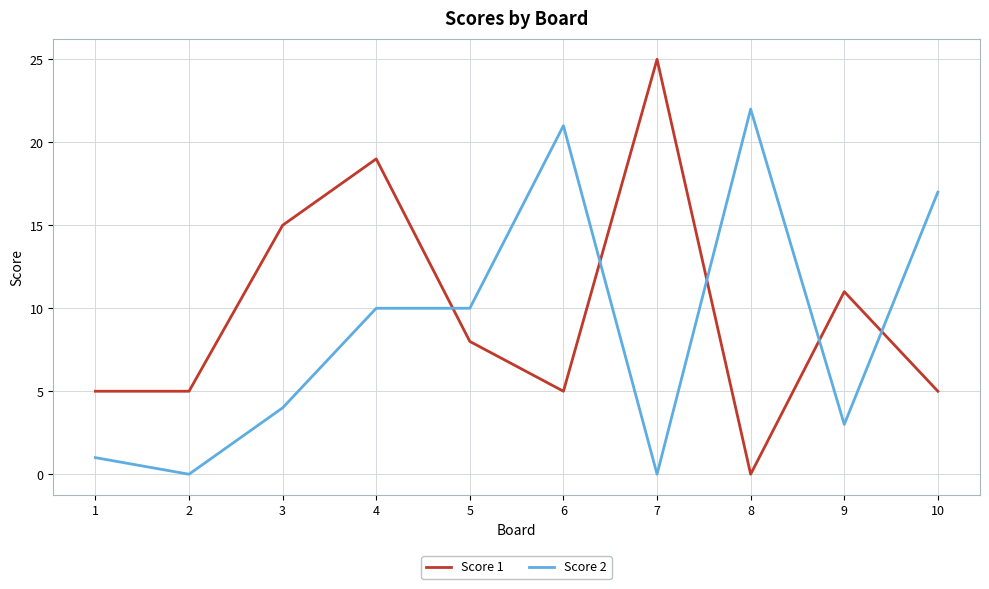

What is the total value across all series at 2?

5